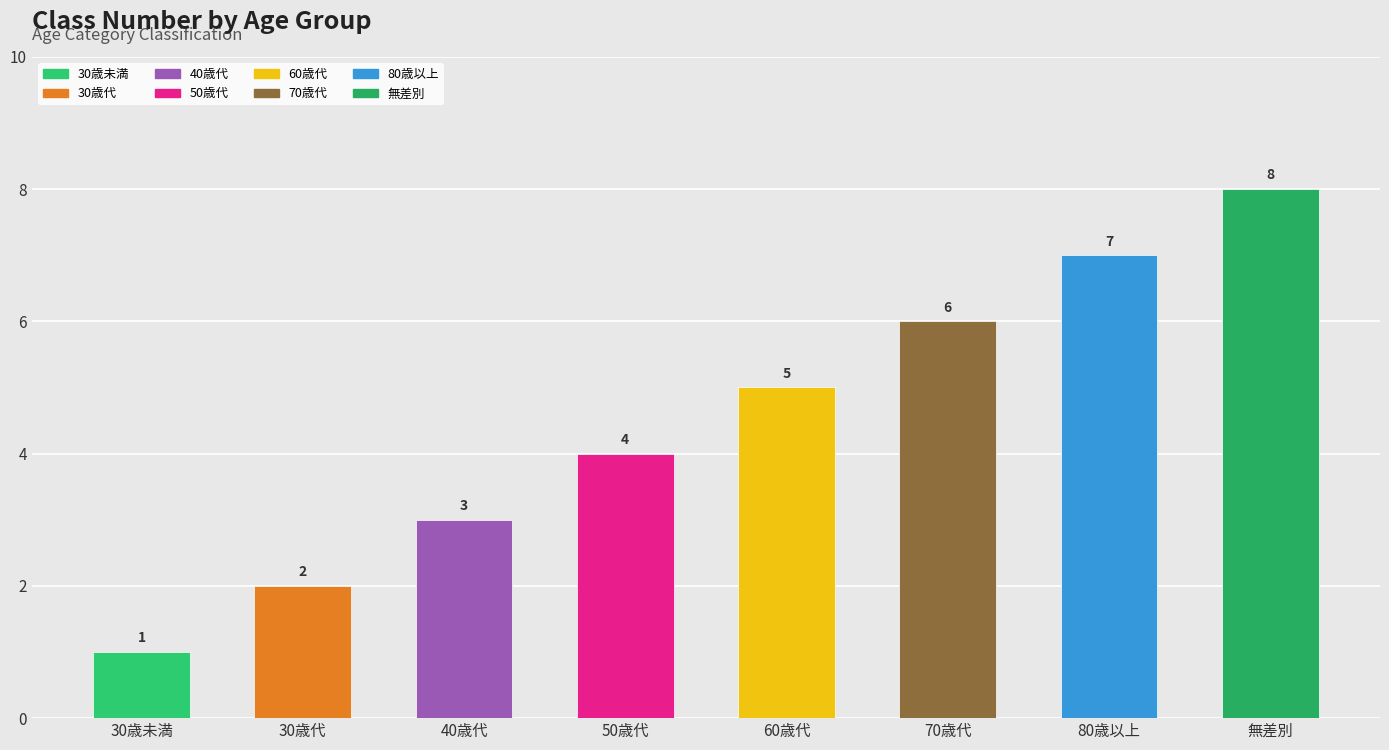

Reading left to right, list all the values displayed in this chart.

30歳未満=1	30歳代=2	40歳代=3	50歳代=4	60歳代=5	70歳代=6	80歳以上=7	無差別=8